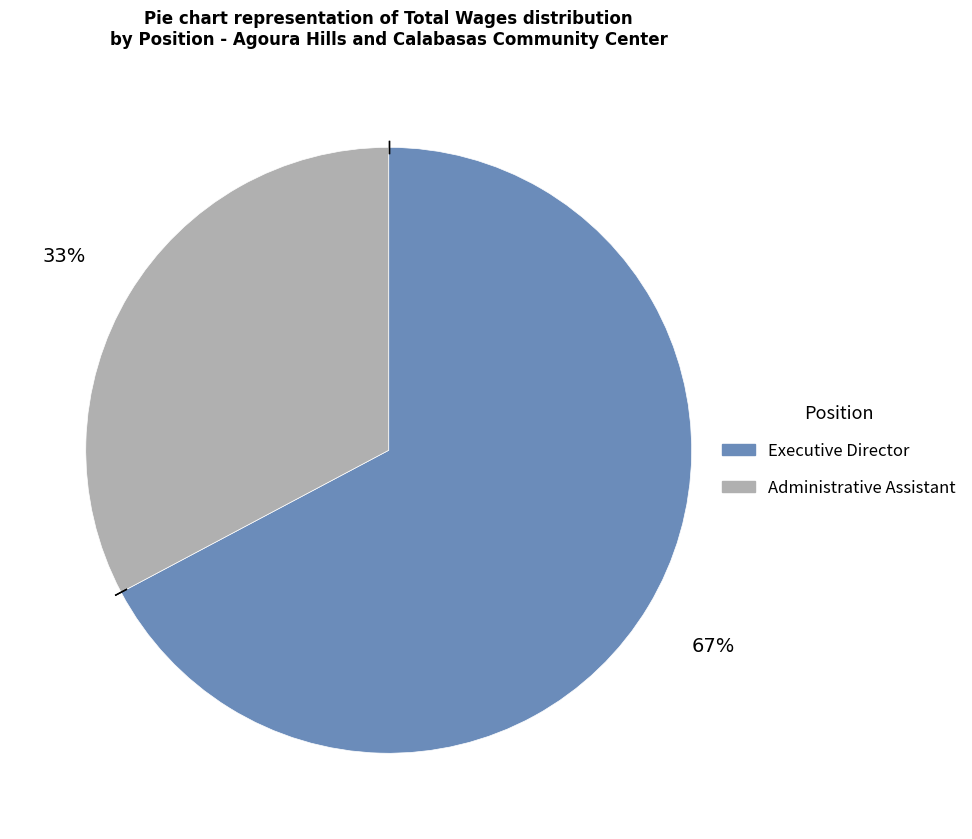

To the nearest percent, what portion does Administrative Assistant represent?

33%